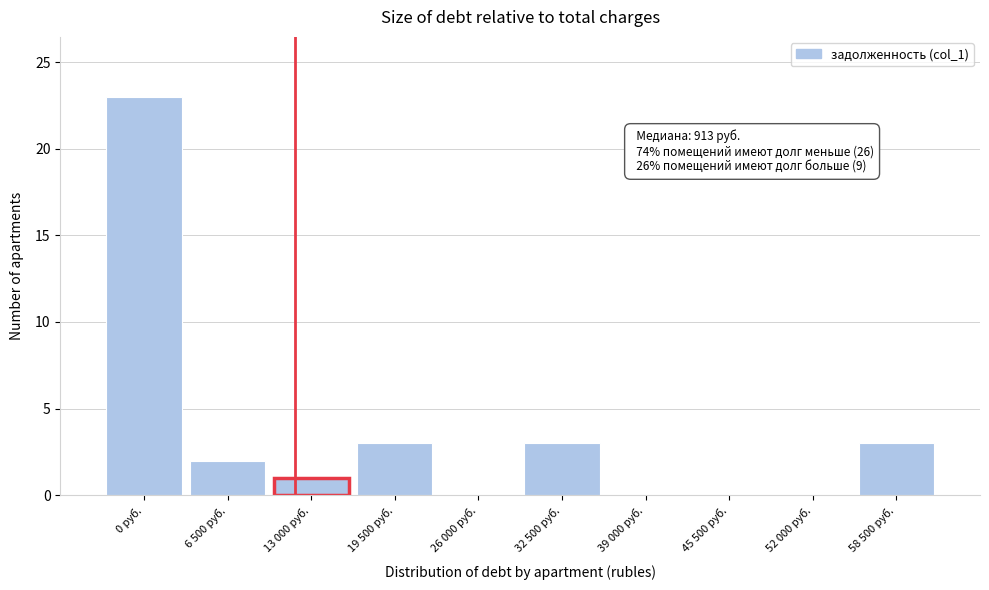

Reading right to left, what are all the values shown in this chart?

58 500 руб.=3	52 000 руб.=0	45 500 руб.=0	39 000 руб.=0	32 500 руб.=3	26 000 руб.=0	19 500 руб.=3	13 000 руб.=1	6 500 руб.=2	0 руб.=23